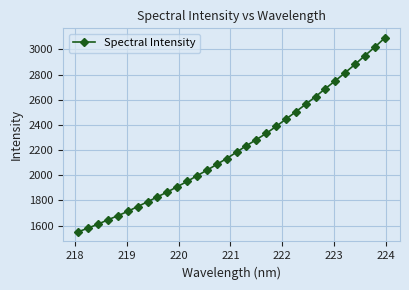

What is the smallest value displayed?

1551.1